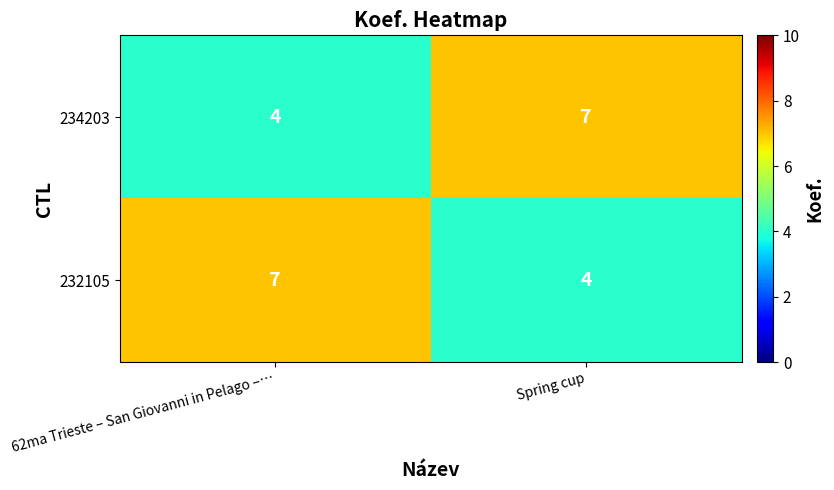

At how many categories does at least one series exceed 6?

2